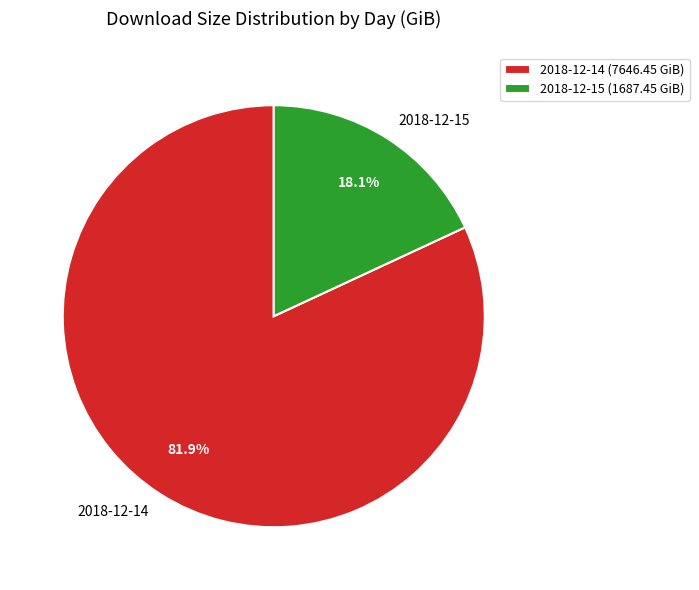

To the nearest percent, what is the average slice percentage?

50%